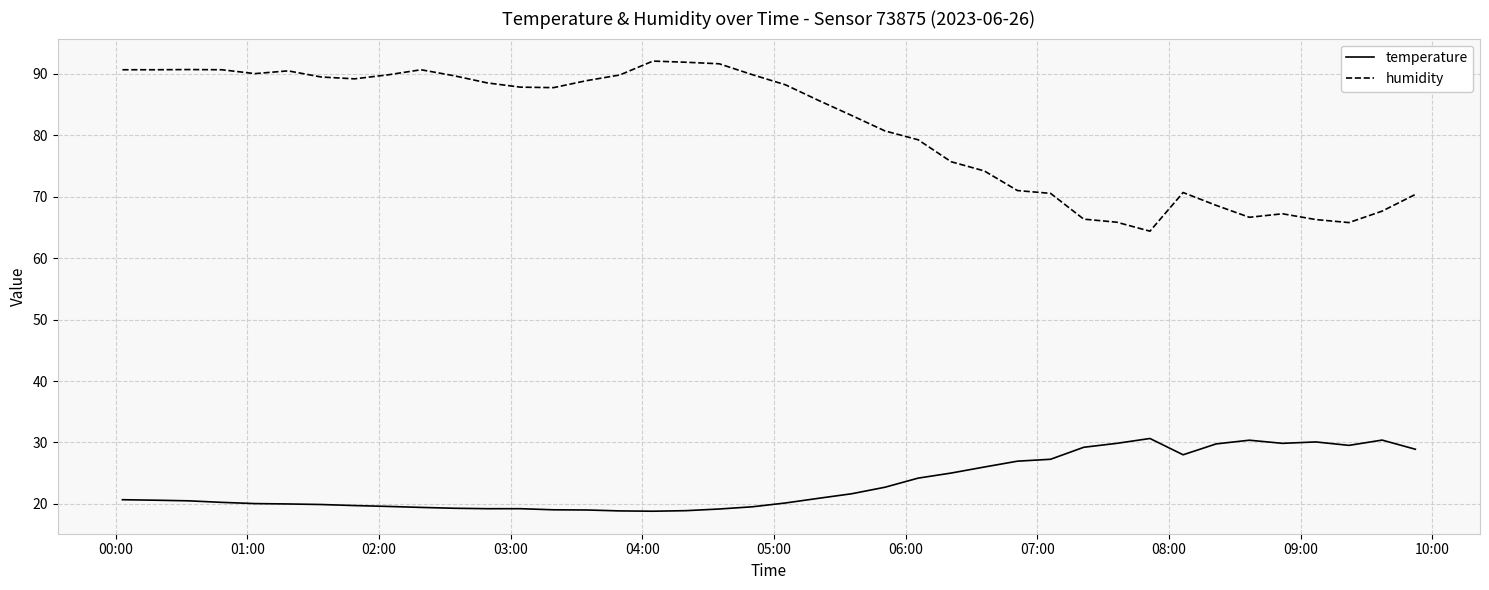

What is the lowest value of the humidity series?

64.4